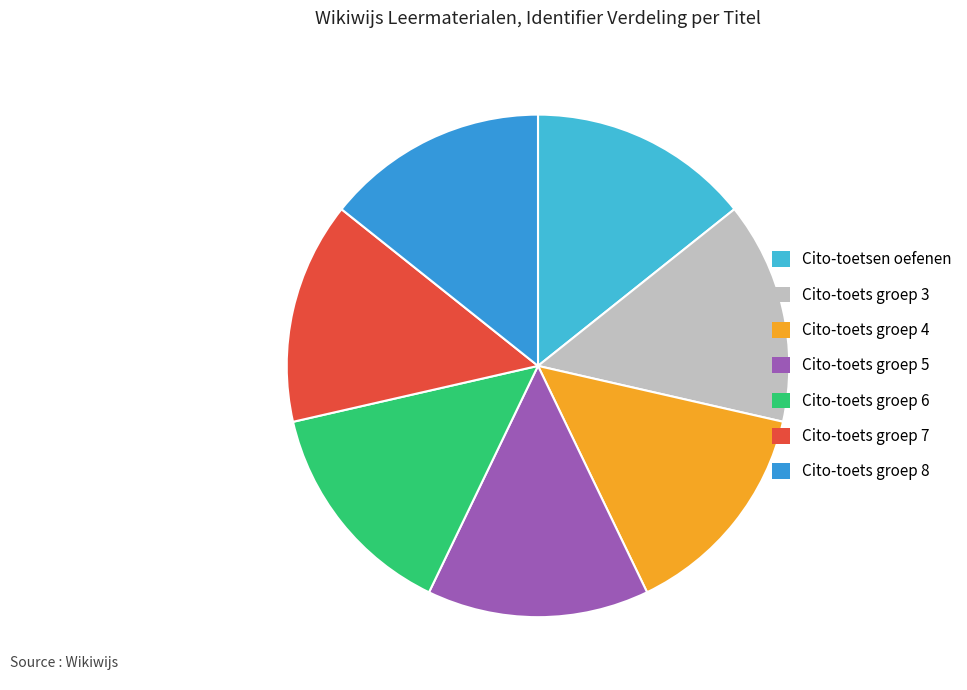

What percentage is the Cito-toets groep 3 slice, to the nearest percent?

14%